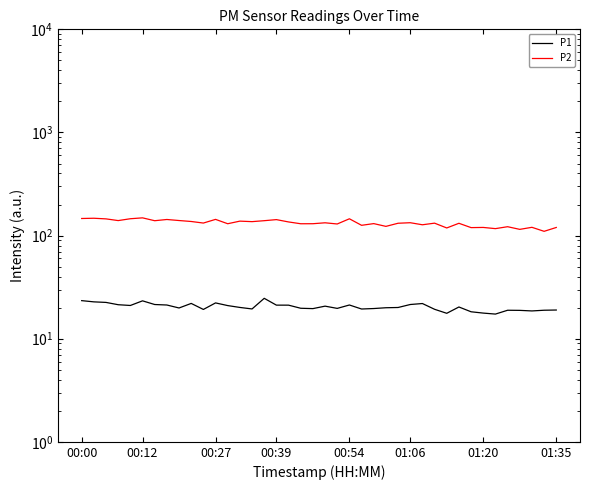

What are all the series names shown in the legend?

P1, P2